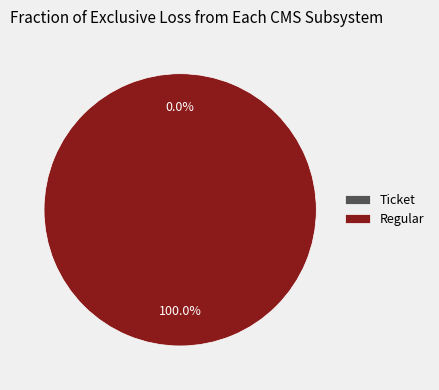

How many segments does this pie chart have?

2